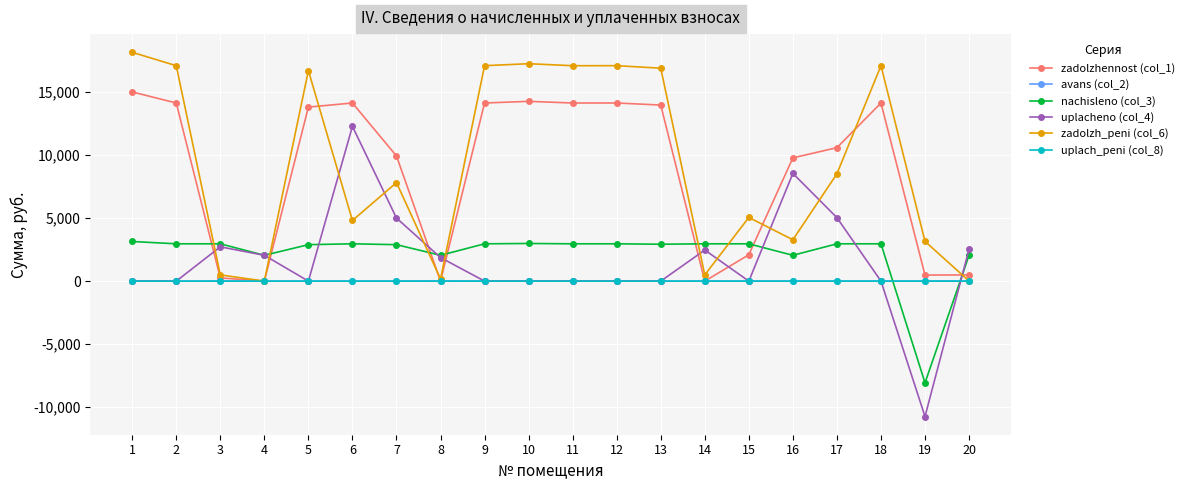

Which series has the largest total across all categories?

zadolzh_peni (col_6)